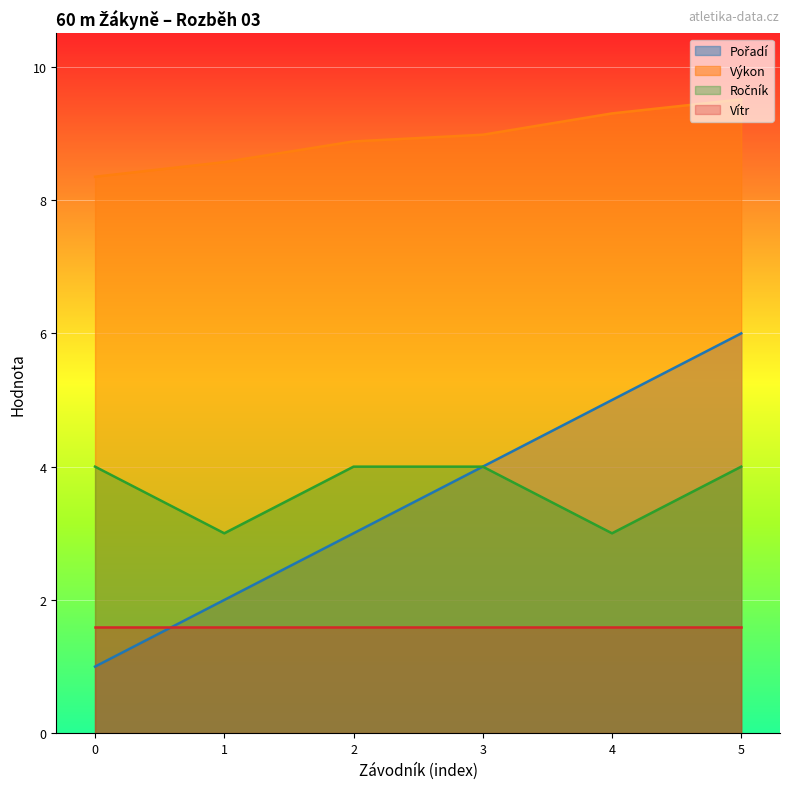

What is the total value across all series at 1?

15.2